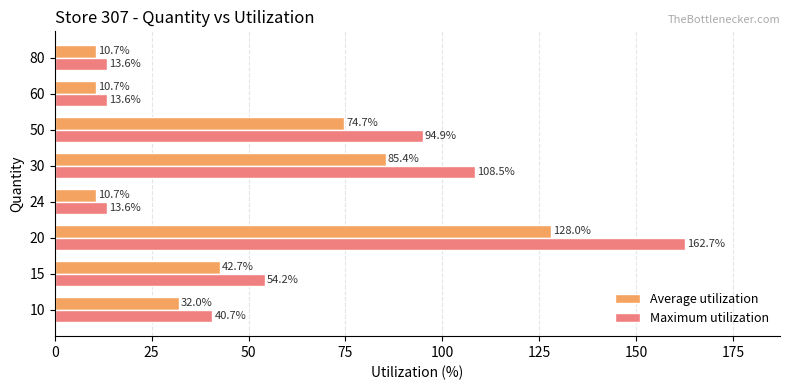

At 60, list the series in order from smallest to largest.

Average utilization, Maximum utilization